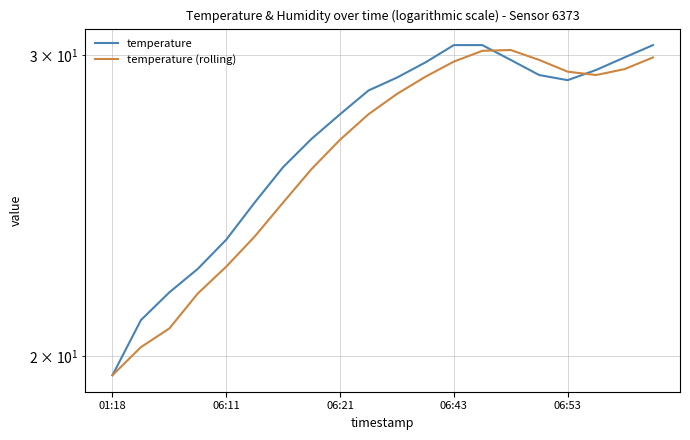

True or false: temperature and temperature (rolling) intersect in this chart.

True